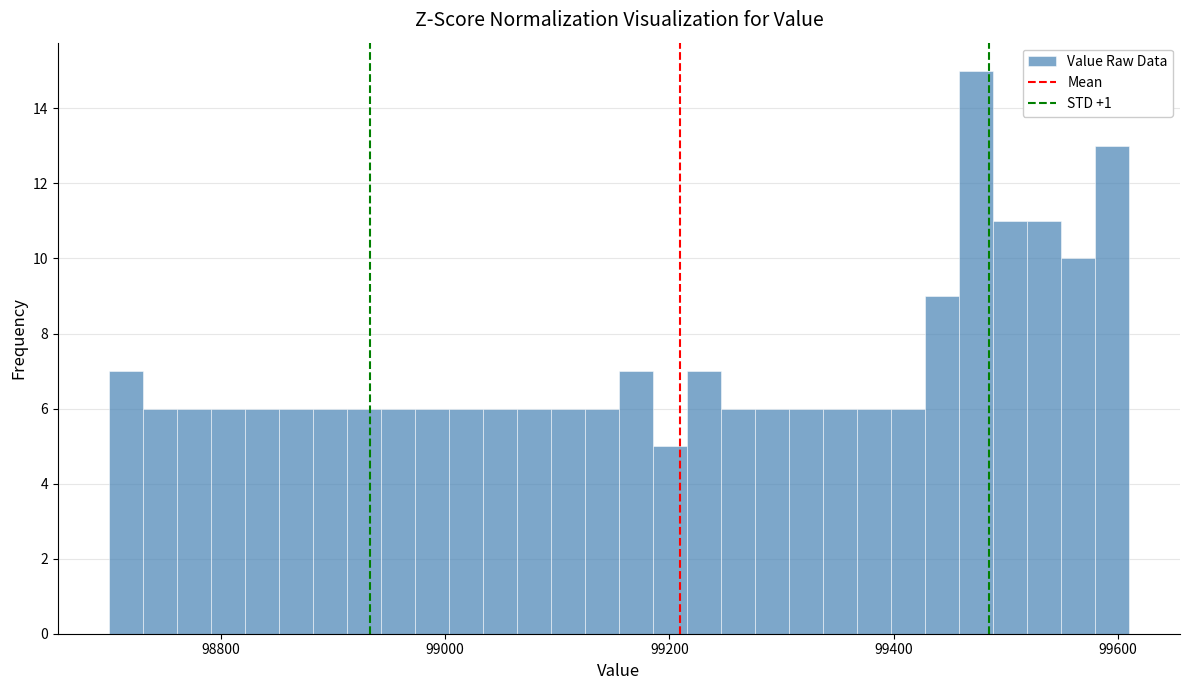

Read against the x-axis, roughly where is the centre of the tallest bar?

99480